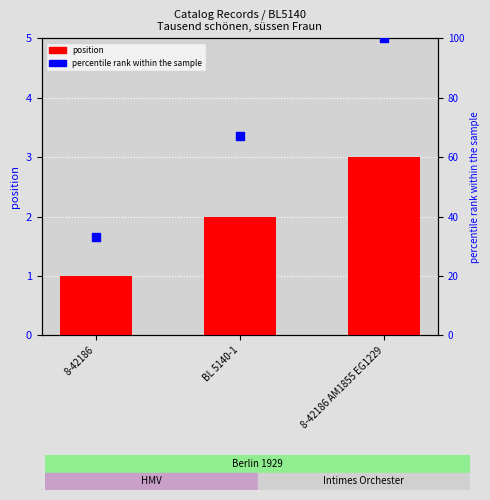

Is the value of percentile rank within the sample at 8-42186 AM1855 EG1229 greater than the value of position at 8-42186 AM1855 EG1229?

Yes